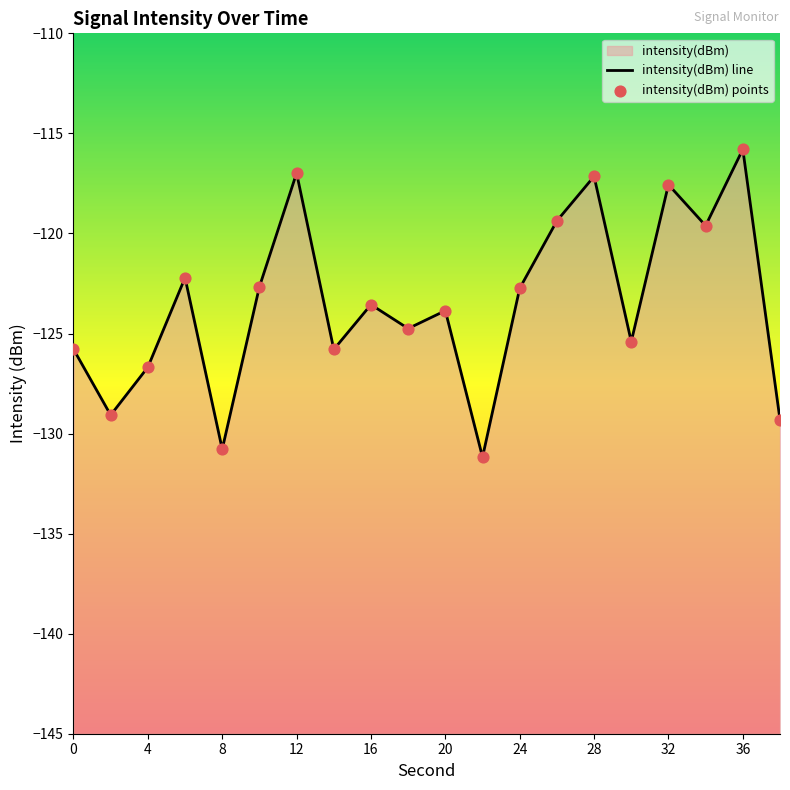

At how many categories does at least one series exceed -130?

18